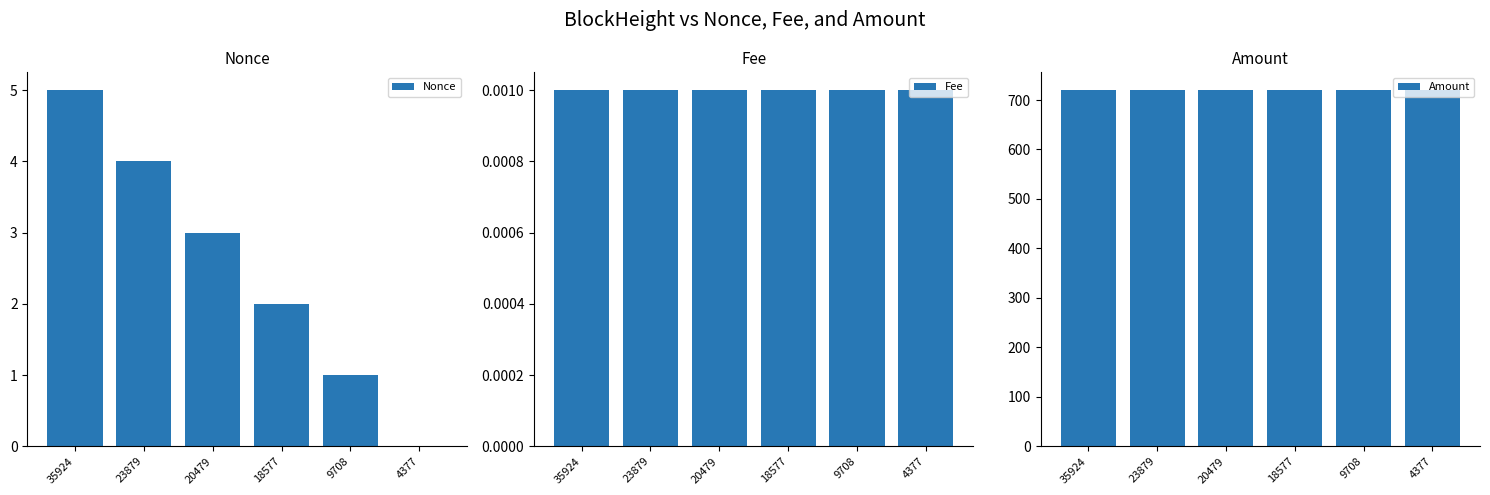

Is it true that Amount equals 720.0 at 4377?

True